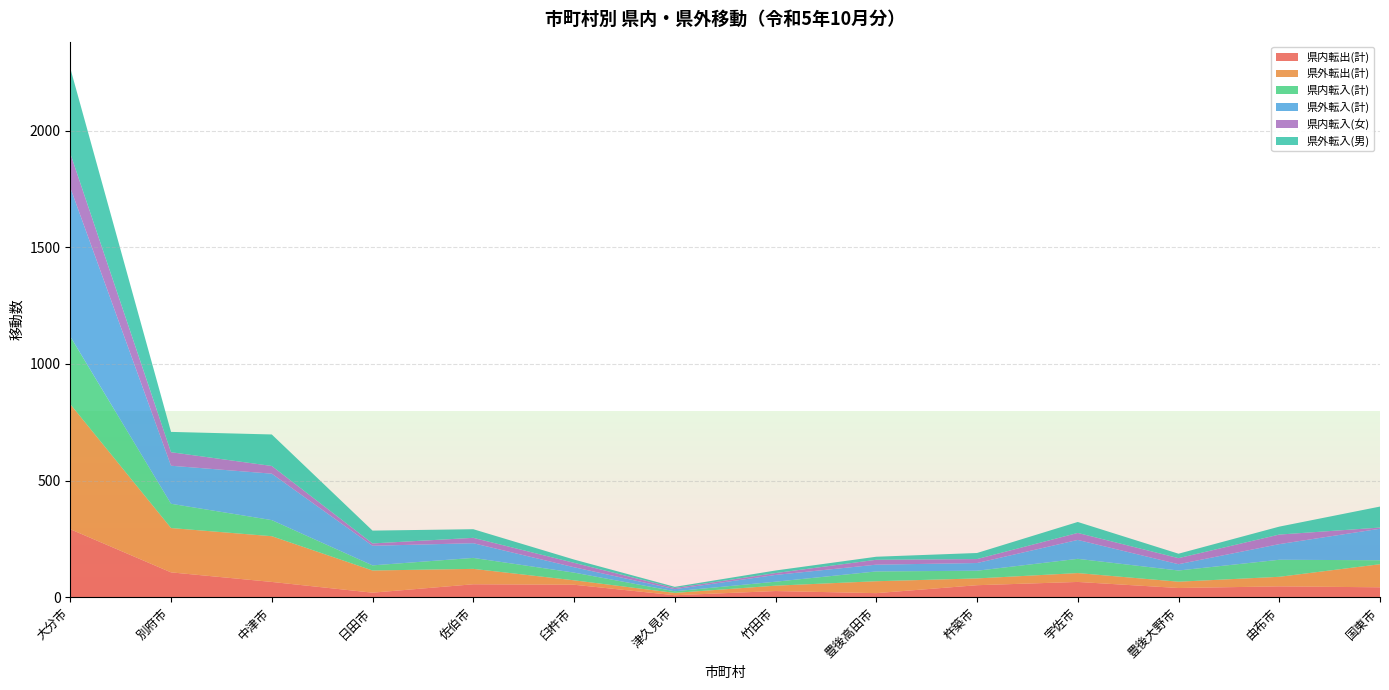

Reading right to left, list all the values displayed in this chart.

県内転出(計): 43	47	40	66	52	18	27	9	54	56	20	66	107	292
県外転出(計): 99	41	27	38	29	51	23	10	19	66	95	196	190	536
県内転入(計): 17	73	48	61	33	42	17	7	33	47	22	69	104	290
県外転入(計): 135	67	27	81	33	29	29	9	23	63	84	199	163	638
県内転入(女): 5	41	26	30	17	21	8	5	19	23	10	33	58	147
県外転入(男): 90	34	19	47	26	13	11	5	14	37	55	135	87	365